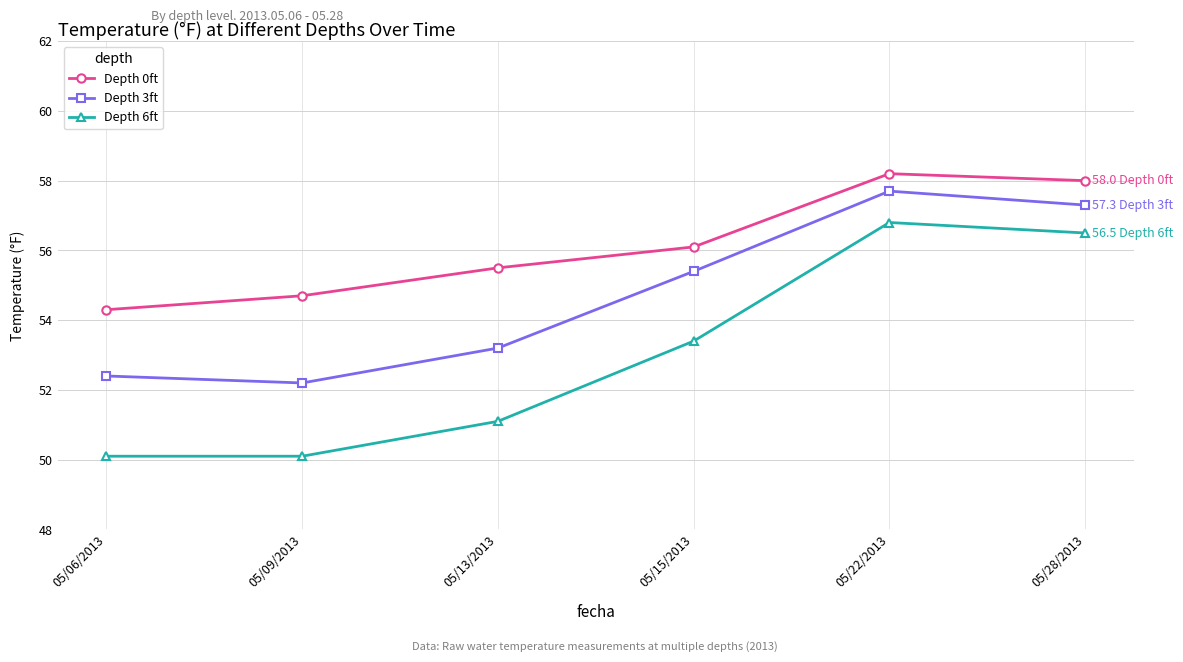

Which label corresponds to the largest value in the chart?

05/22/2013